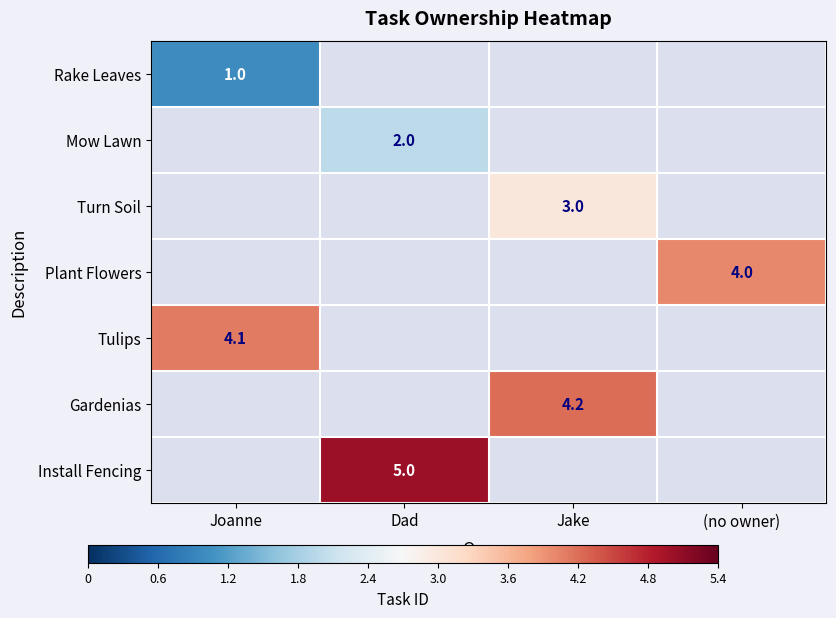

Which label corresponds to the largest value in the chart?

Dad